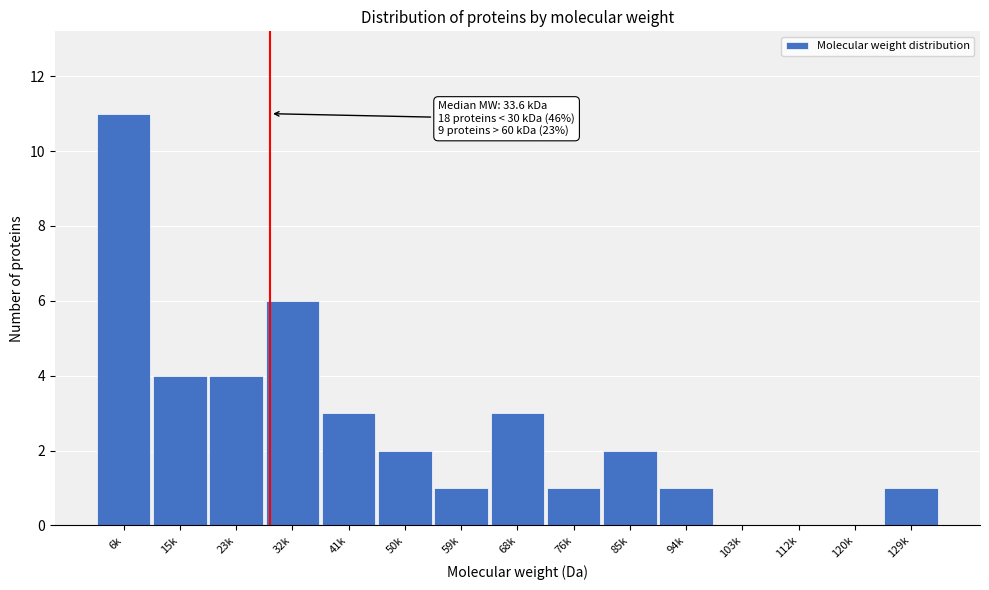

Reading left to right, transcribe all the data shown in this chart.

6k=11	15k=4	23k=4	32k=6	41k=3	50k=2	59k=1	68k=3	76k=1	85k=2	94k=1	103k=0	112k=0	120k=0	129k=1